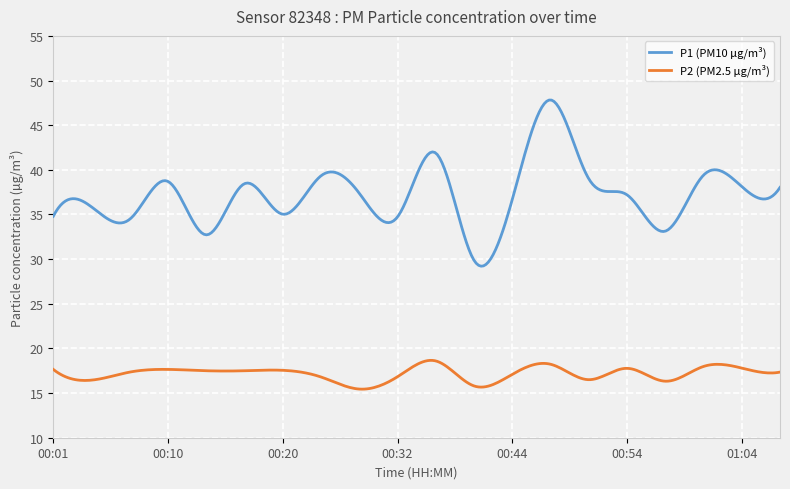

List the series in order of their peak value, highest first.

P1 (PM10 µg/m³), P2 (PM2.5 µg/m³)